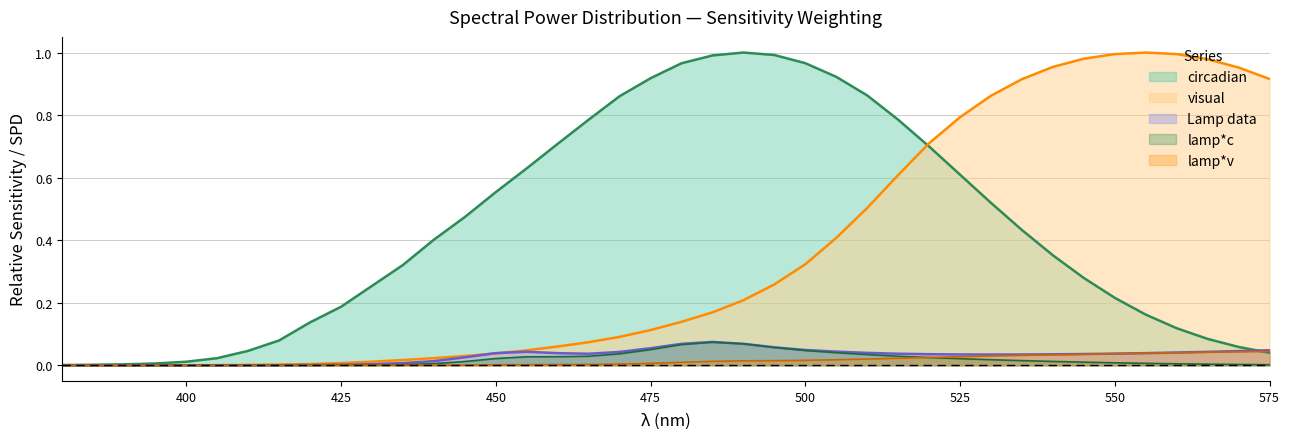

After their last crossing, which series has the higher values: visual or Lamp data?

visual